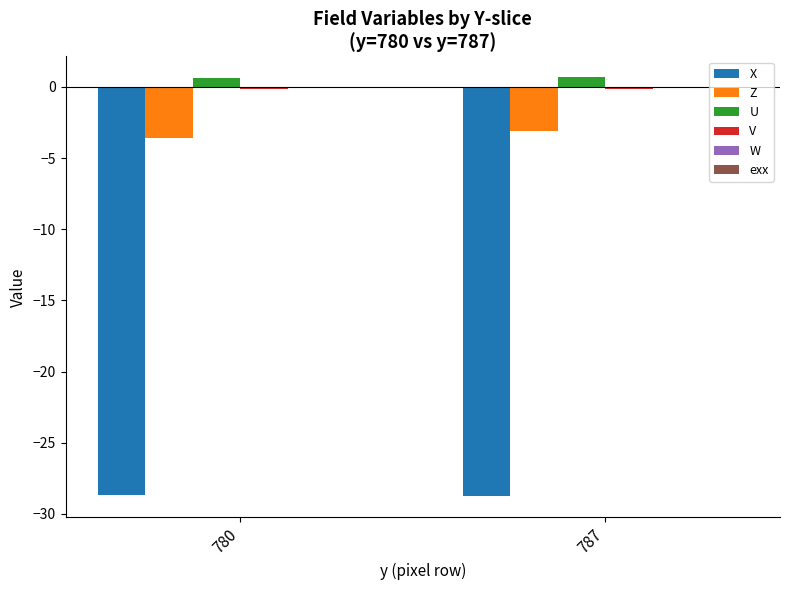

True or false: X has a value of -28.8 at 787.

True